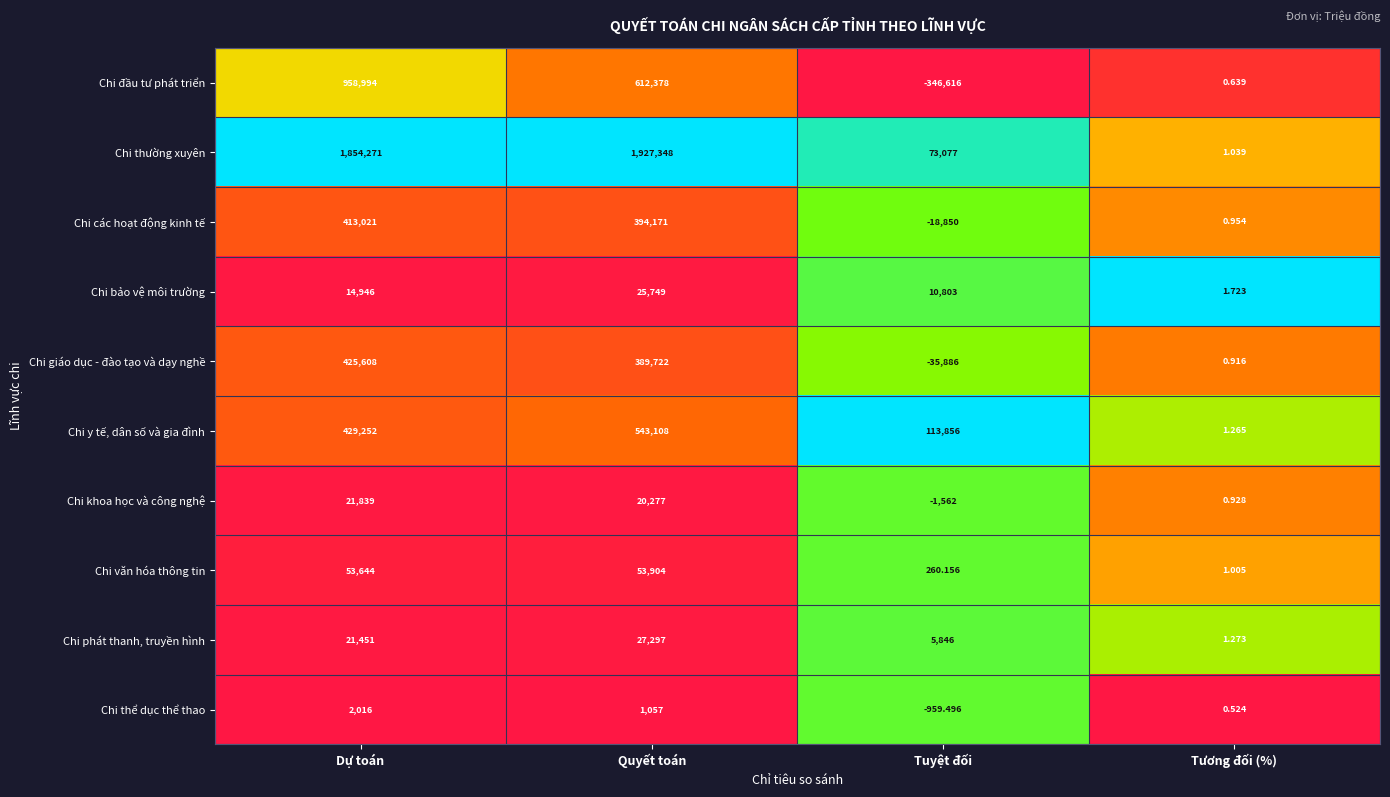

List the series in order of their peak value, lowest first.

Chi thể dục thể thao, Chi khoa học và công nghệ, Chi bảo vệ môi trường, Chi phát thanh, truyền hình, Chi văn hóa thông tin, Chi các hoạt động kinh tế, Chi giáo dục - đào tạo và dạy nghề, Chi y tế, dân số và gia đình, Chi đầu tư phát triển, Chi thường xuyên